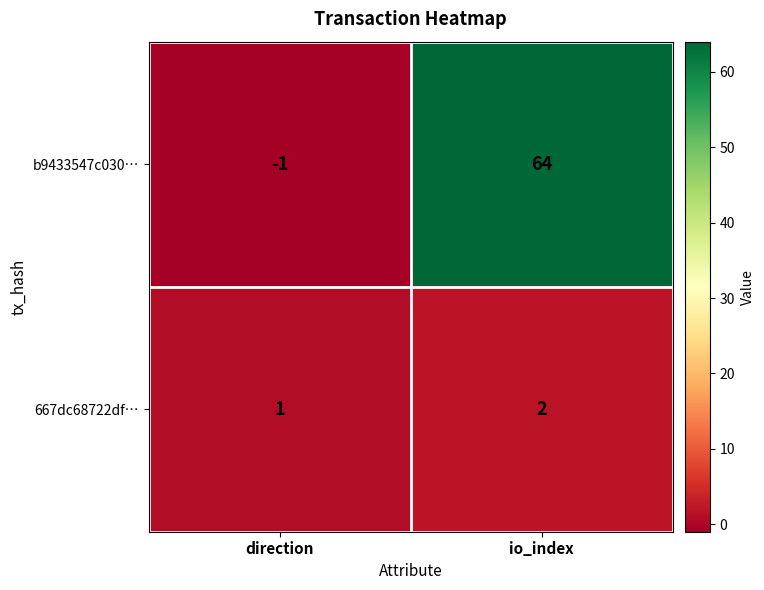

What is the sum of all b9433547c030… values?

63